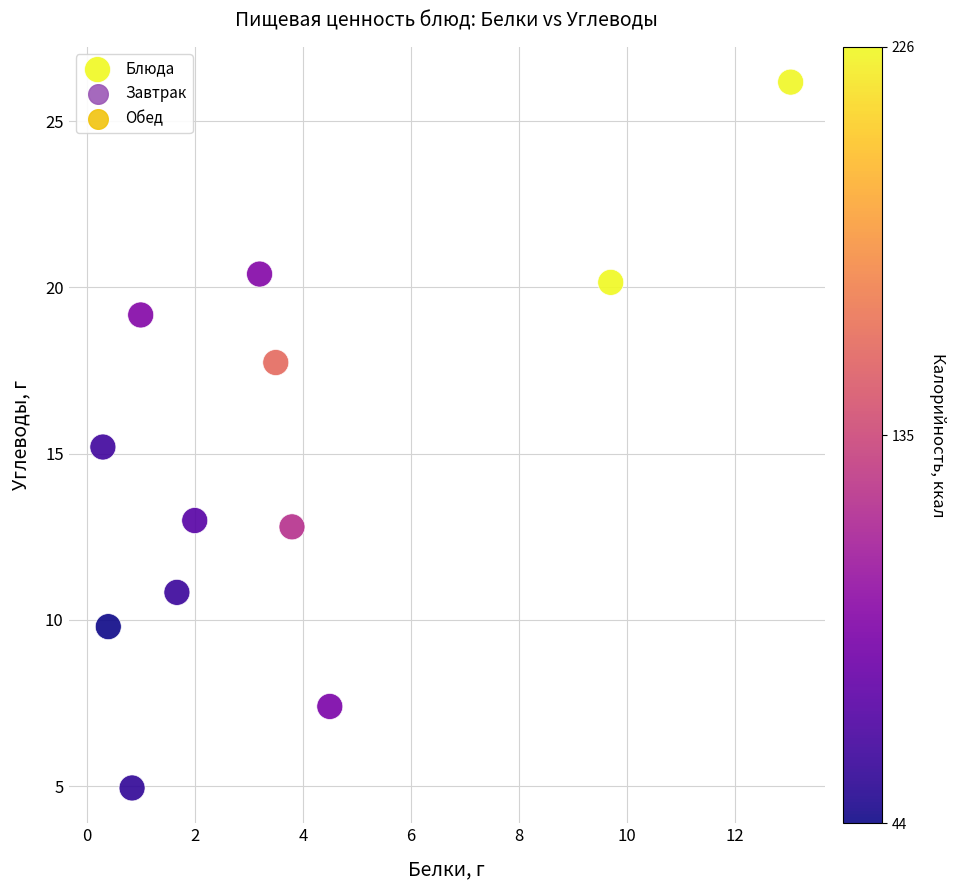

What is the range of X values (max minus min)?

12.7